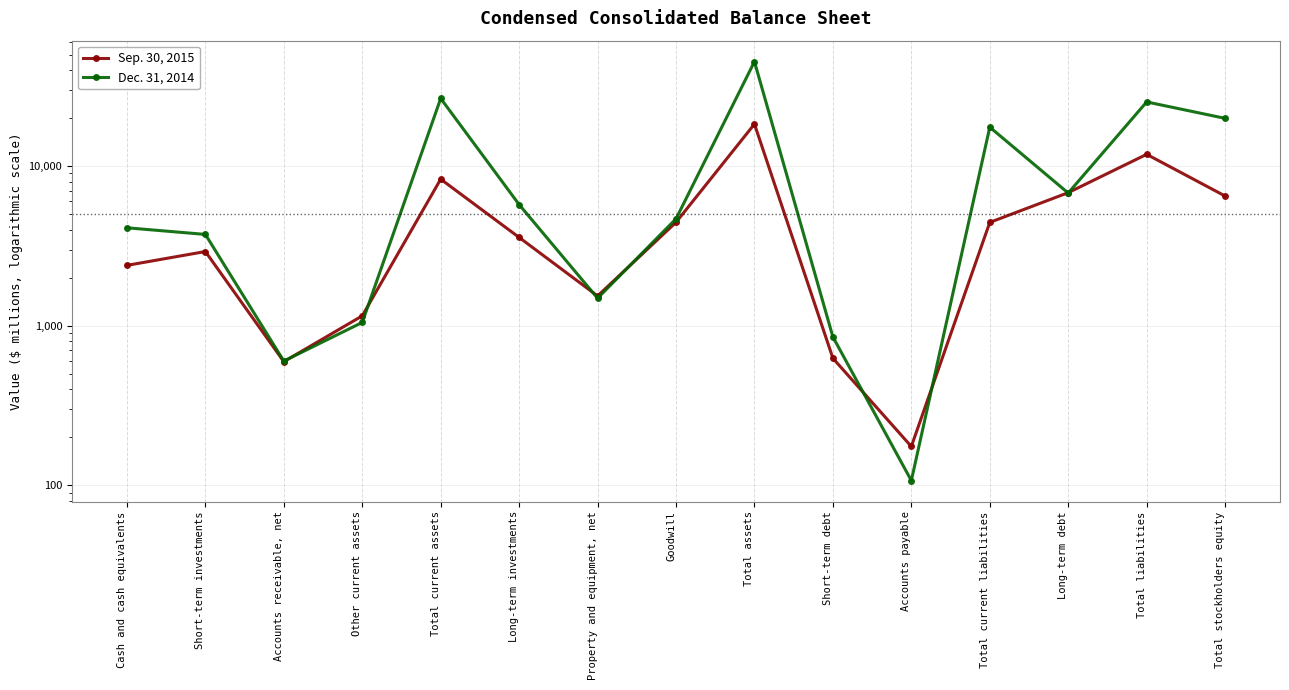

What is the sum of the Dec. 31, 2014 values at Other current assets and Total stockholders equity?

20954